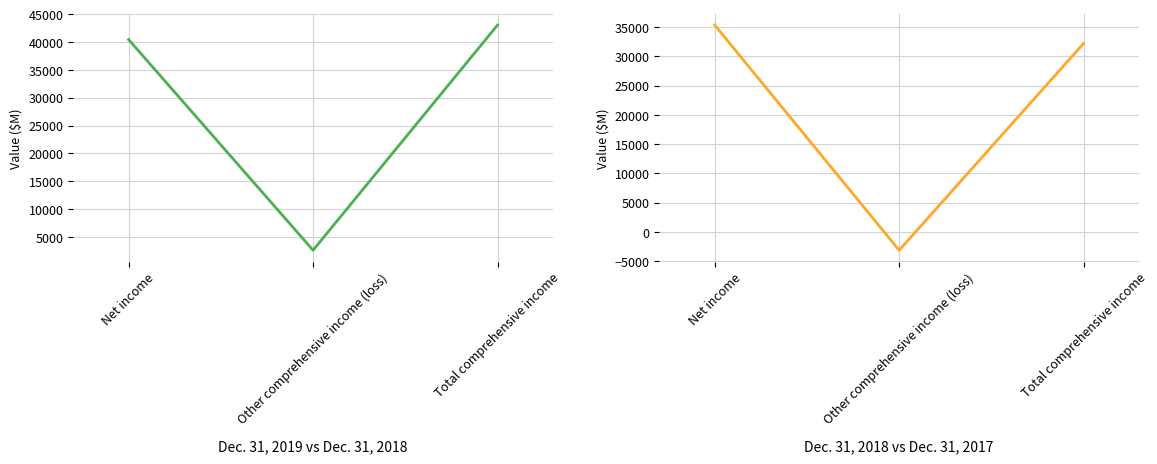

Reading left to right, extract all data points from this chart.

Dec. 31, 2019: Net income=40461	Other comprehensive income (loss)=2603	Total comprehensive income=43064
Dec. 31, 2018: Net income=35331	Other comprehensive income (loss)=-3129	Total comprehensive income=32202